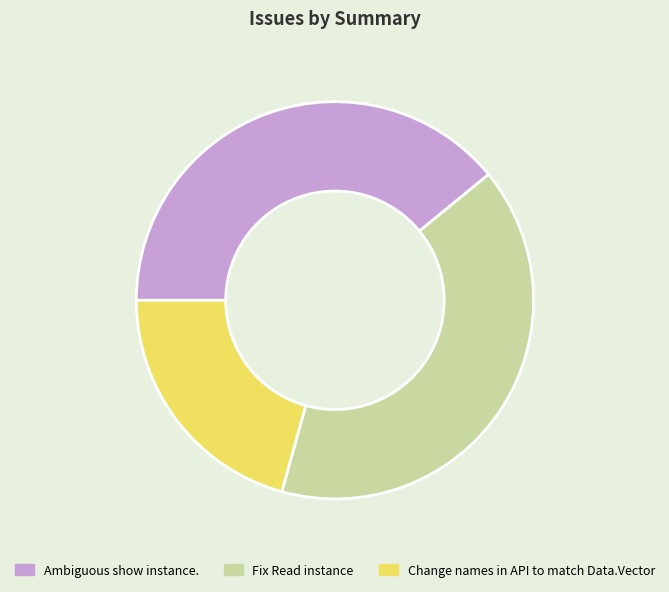

How many segments does this pie chart have?

3